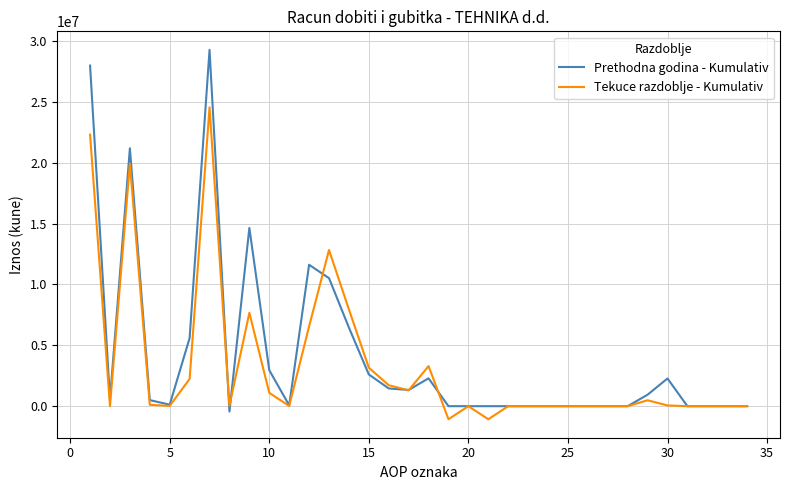

Which series has the widest spread of values?

Prethodna godina - Kumulativ